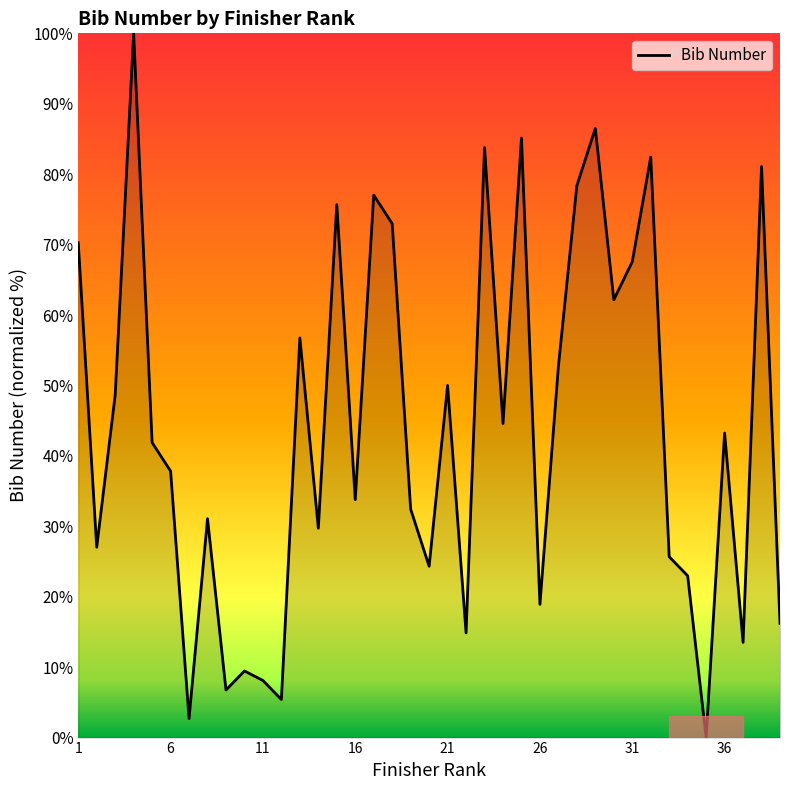

What is the difference between the maximum and minimum values?

100.0